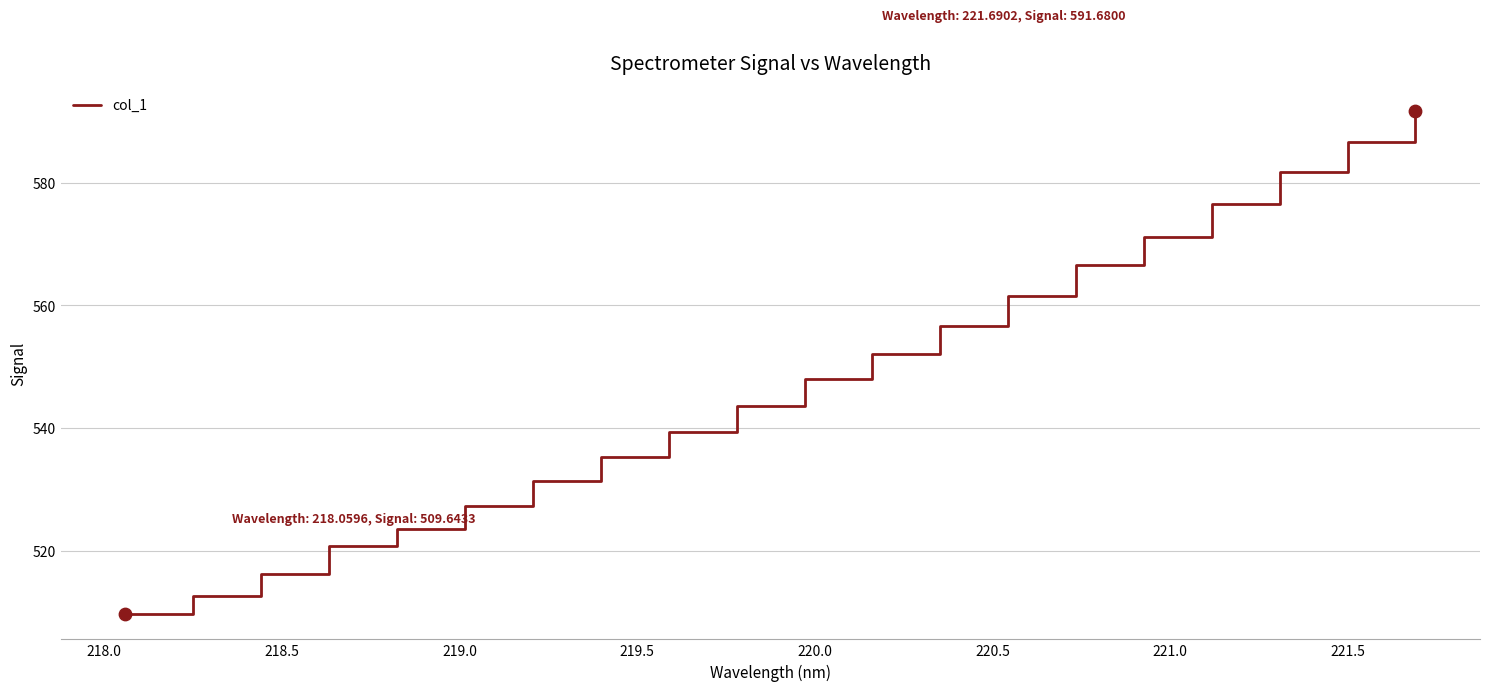

What is the smallest value displayed?

509.6